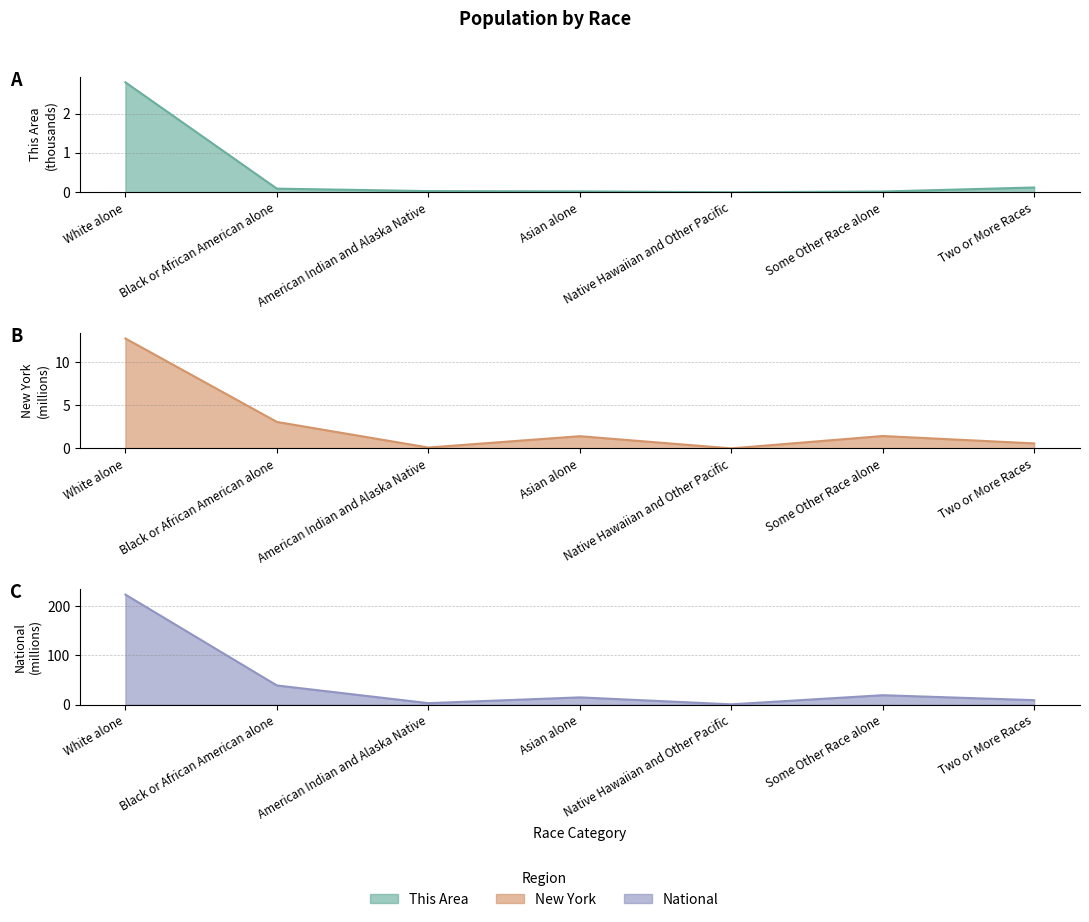

Reading right to left, list all the values displayed in this chart.

This Area: 0.1	0.0	0.0	0.0	0.0	0.1	2.8
New York: 0.6	1.4	0.0	1.4	0.1	3.1	12.7
National: 9.0	19.1	0.5	14.7	2.9	38.9	223.6